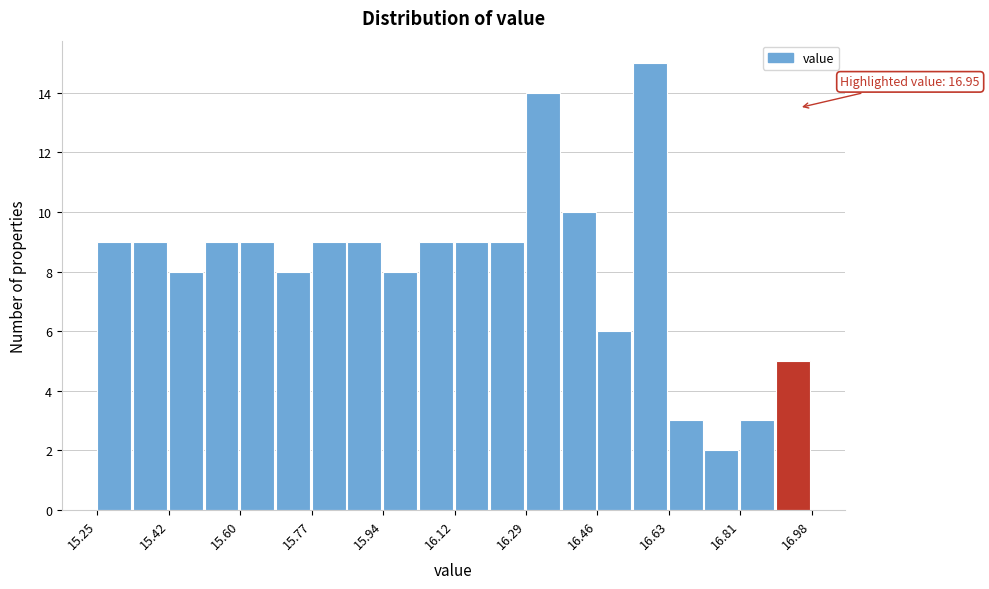

Over which range of the x-axis is the bar tallest?

16.54 to 16.64